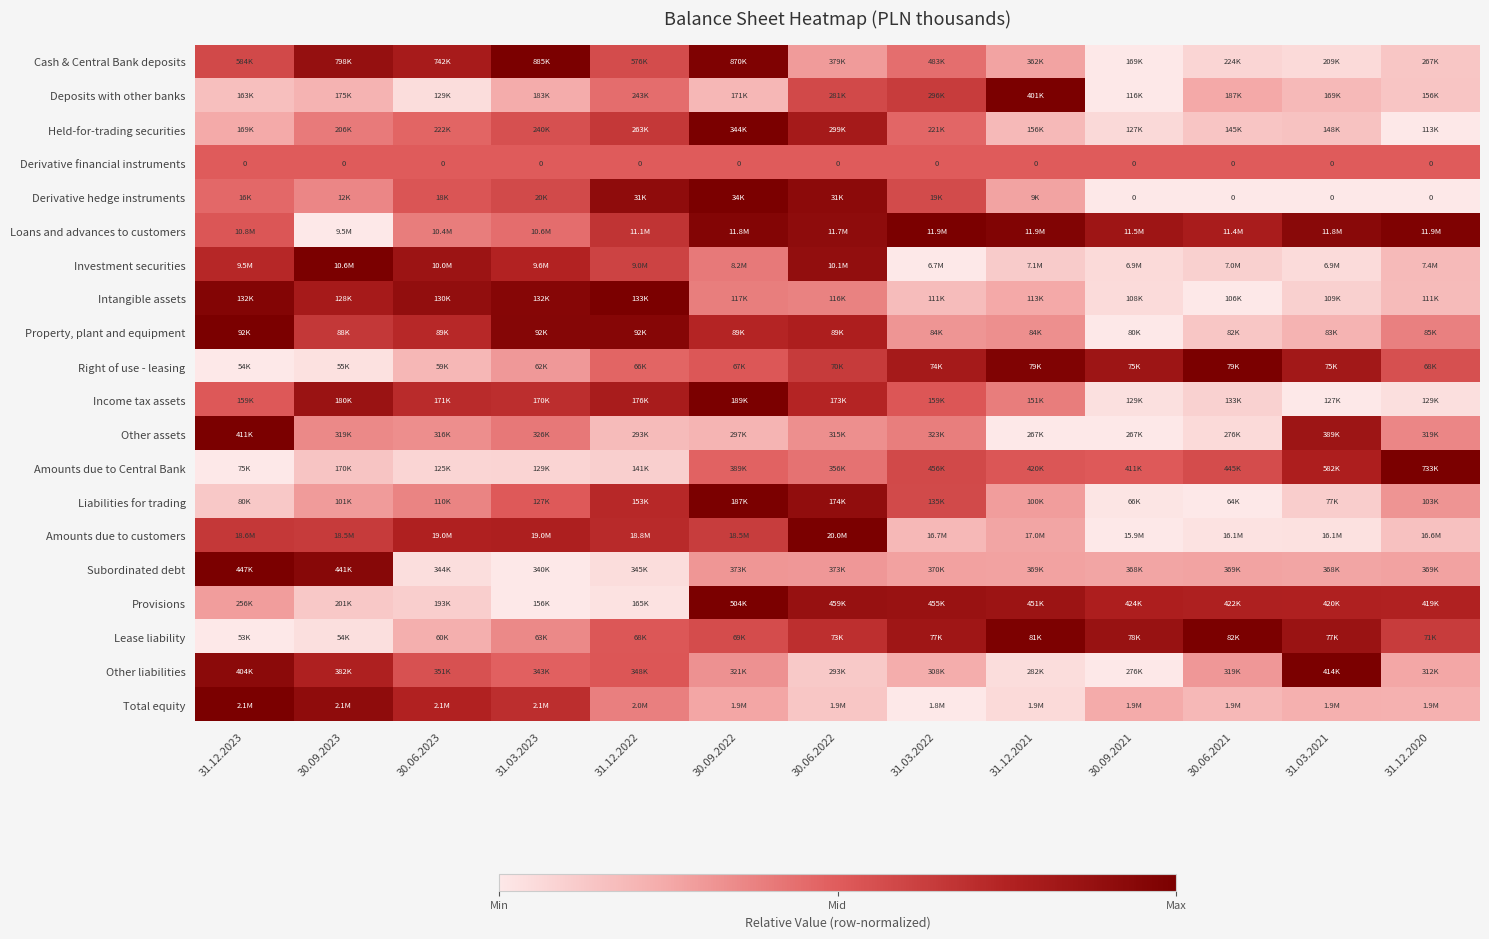

Which series has the largest total across all categories?

Loans and advances to customers